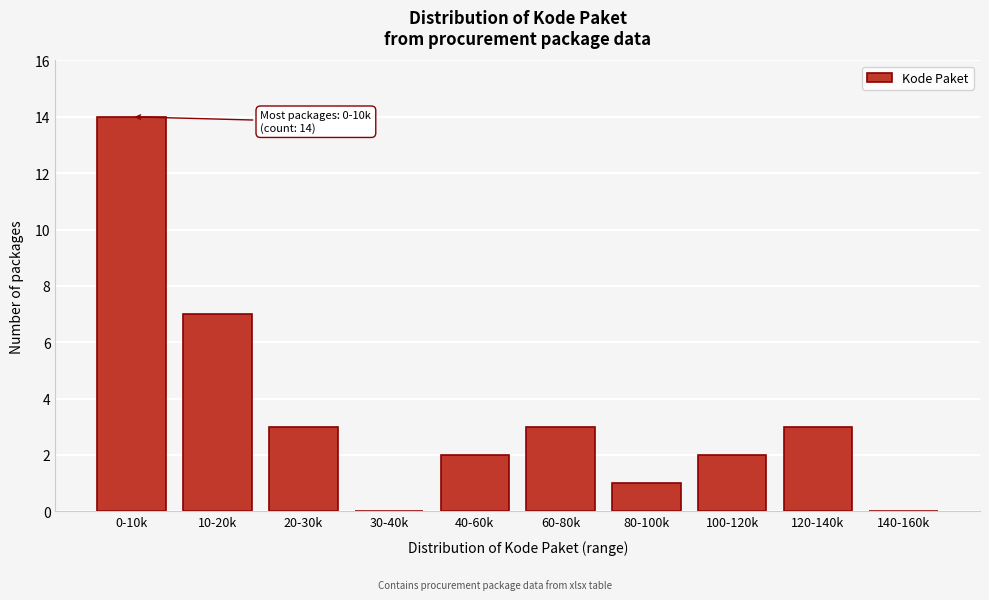

Reading right to left, what are all the values shown in this chart?

140-160k=0	120-140k=3	100-120k=2	80-100k=1	60-80k=3	40-60k=2	30-40k=0	20-30k=3	10-20k=7	0-10k=14